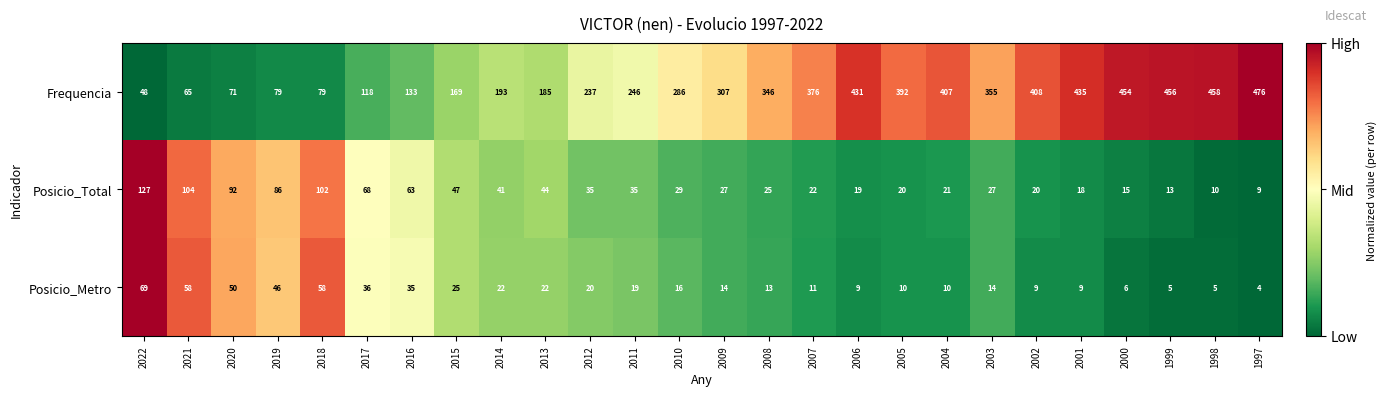

At which category does the chart reach its peak across all series?

1997